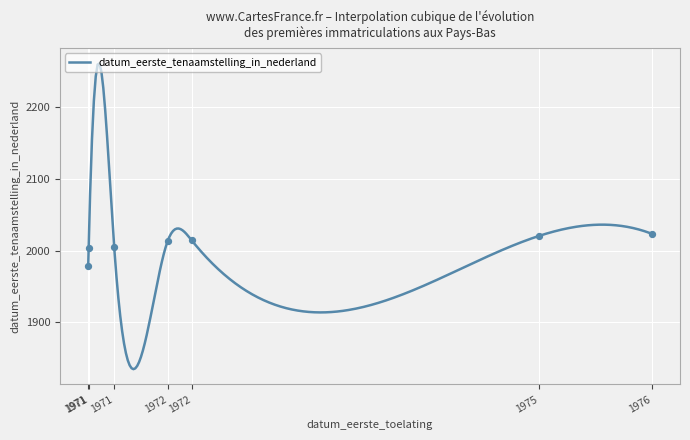

What is the minimum value for datum_eerste_tenaamstelling_in_nederland?

1834.8